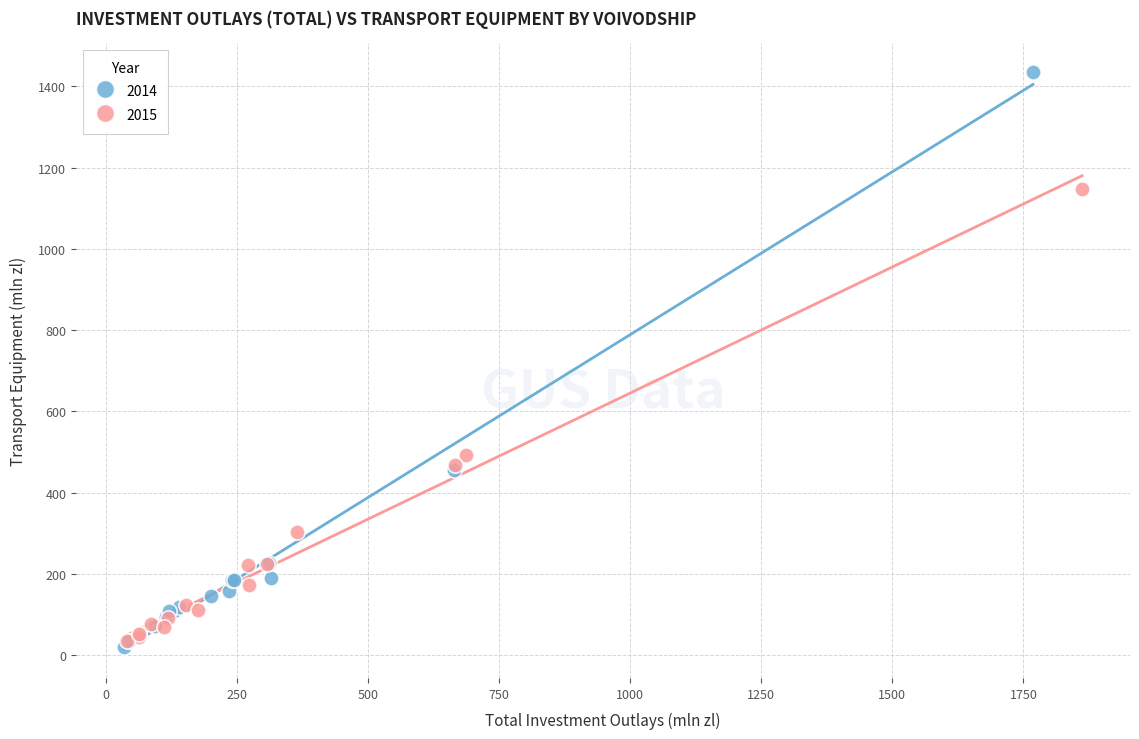

Which series reaches the maximum Y coordinate?

2014